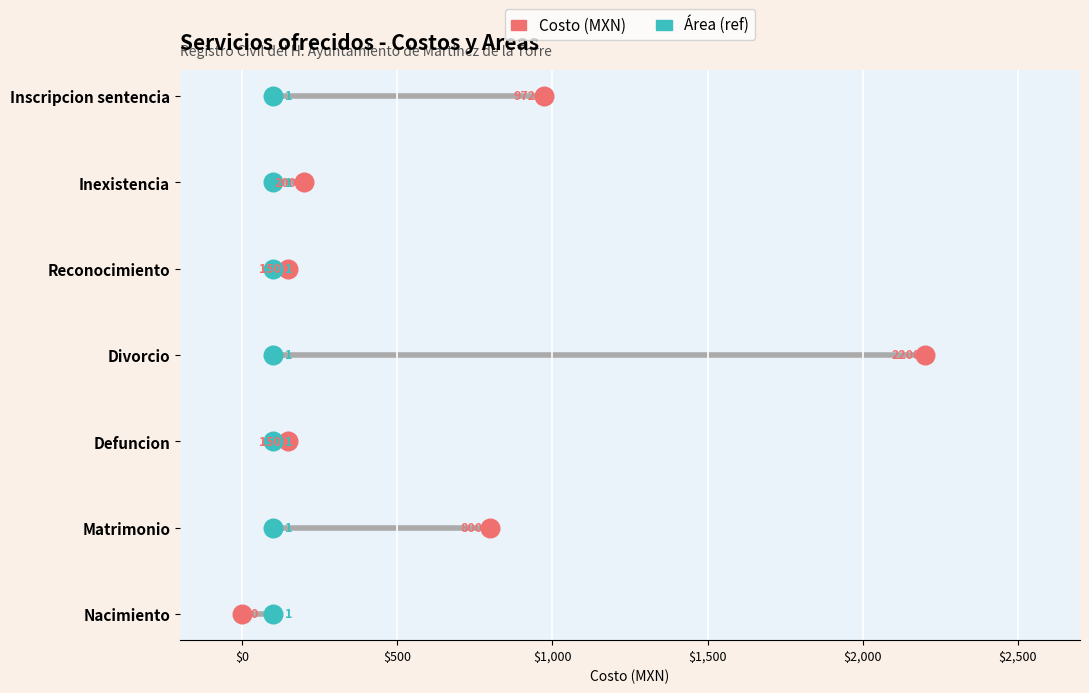

Which series reaches the maximum Y coordinate?

Costo (MXN)